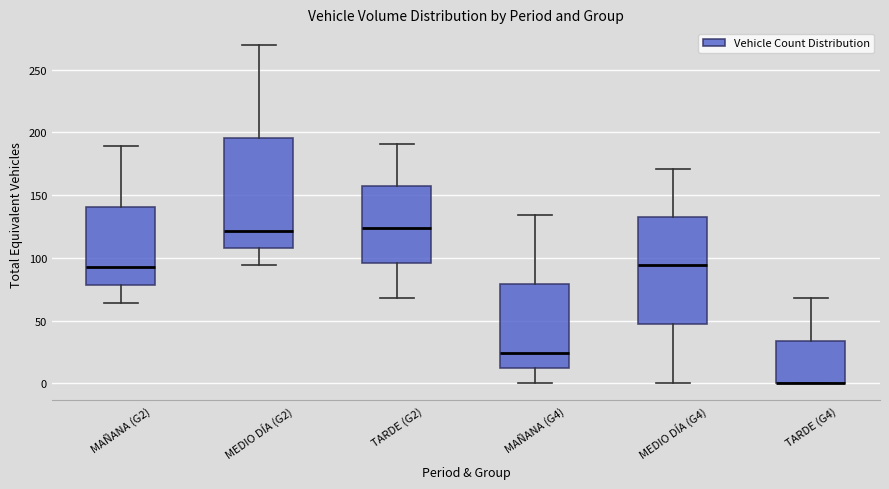

Reading left to right, read every box against the y-axis: the position of its median line, the range the box covers, and the ends of its whiskers. The values are not printed on the chart, so give them approximately, as read against the axis.

MAÑANA (G2): median 95, box 80 to 140, whiskers 65 to 190
MEDIO DÍA (G2): median 120, box 110 to 195, whiskers 95 to 270
TARDE (G2): median 125, box 95 to 160, whiskers 70 to 190
MAÑANA (G4): median 25, box 10 to 80, whiskers 0 to 135
MEDIO DÍA (G4): median 95, box 45 to 130, whiskers 0 to 170
TARDE (G4): median 0 (drawn on the box's lower edge), box 0 to 35, whiskers 0 to 70